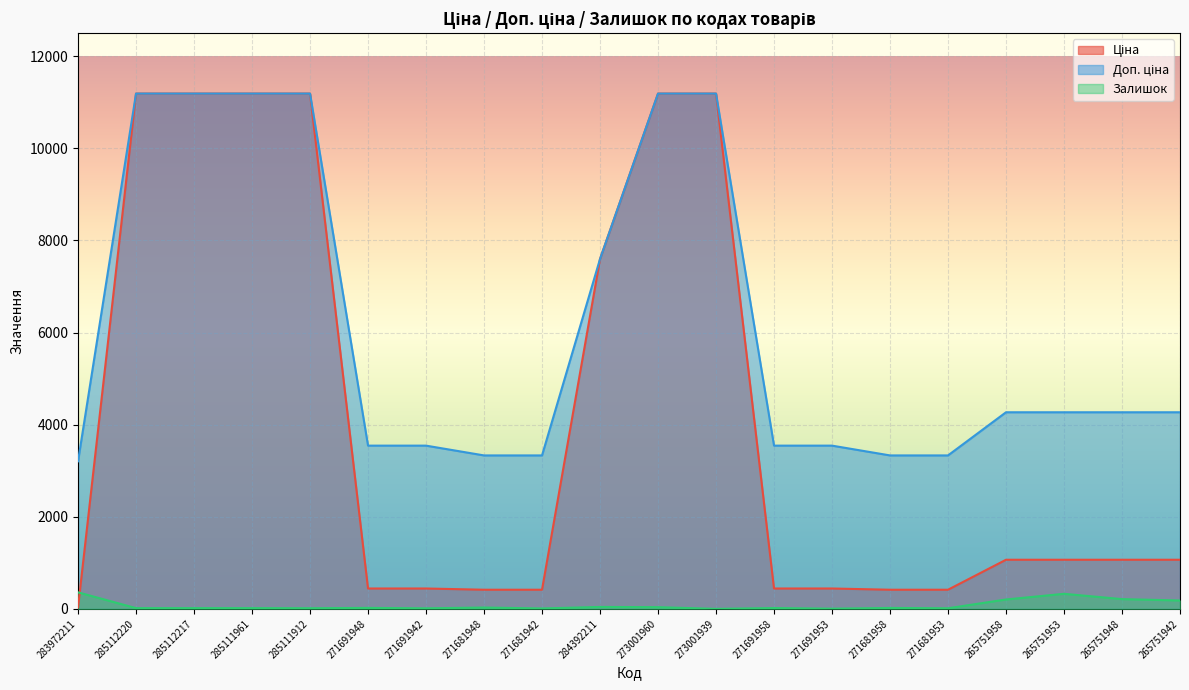

How many lines are shown in the chart?

3